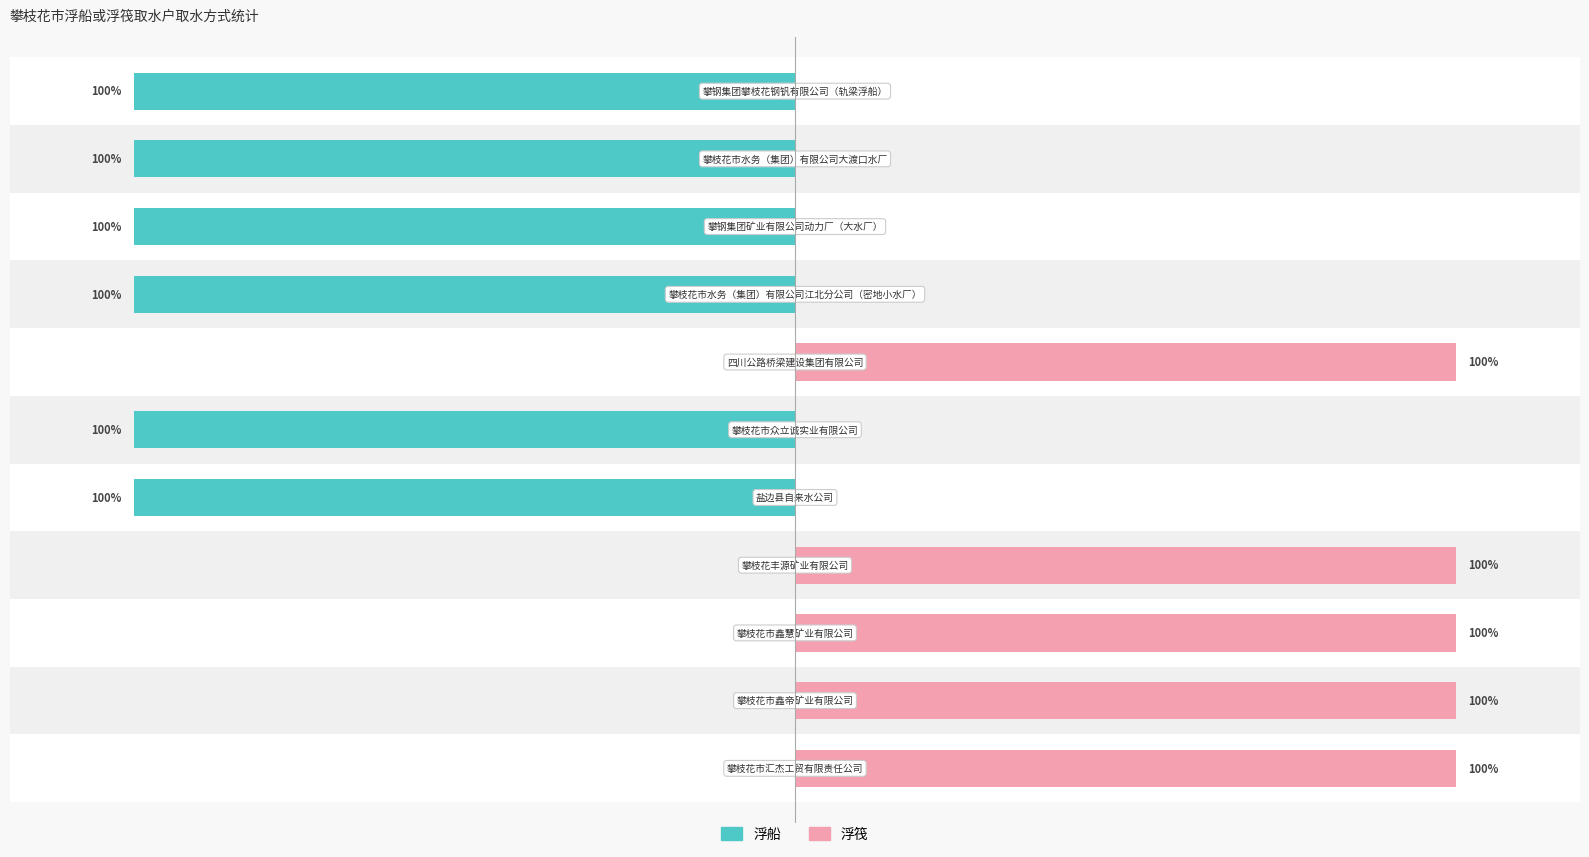

Which series changed the most between 攀枝花市鑫帝矿业有限公司 and 攀枝花市汇杰工贸有限责任公司?

浮船